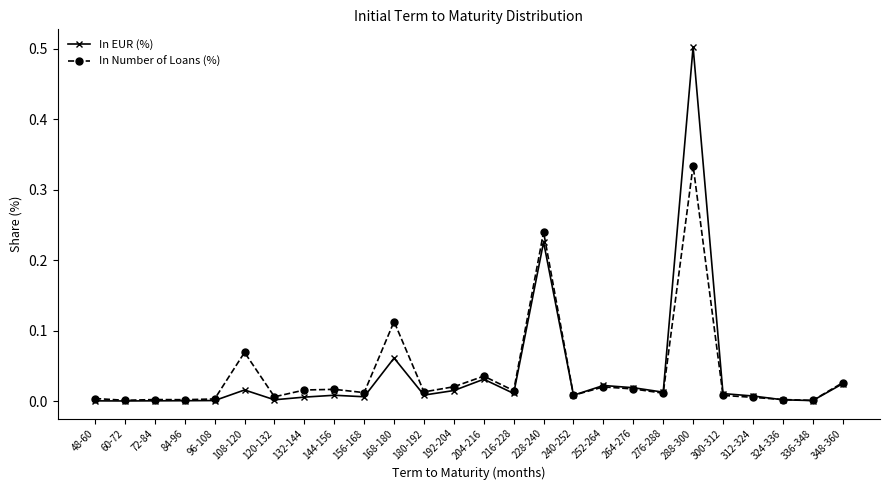

Which series has the widest spread of values?

In EUR (%)